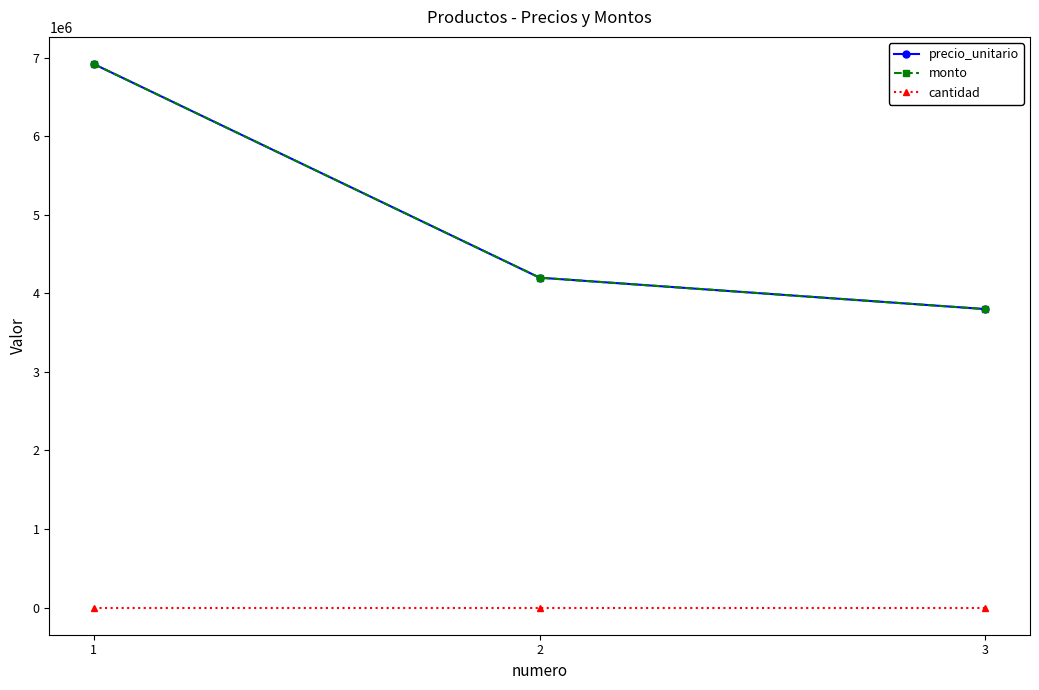

At which category does the chart reach its peak across all series?

1